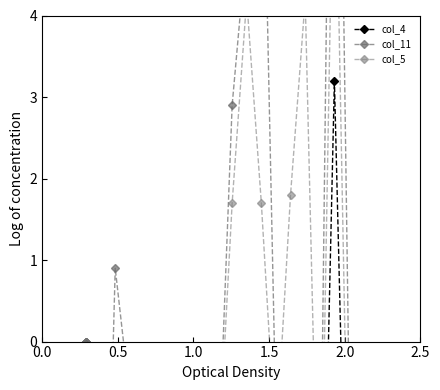

Rank the series by their average value, from lowest to highest.

col_4, col_5, col_11